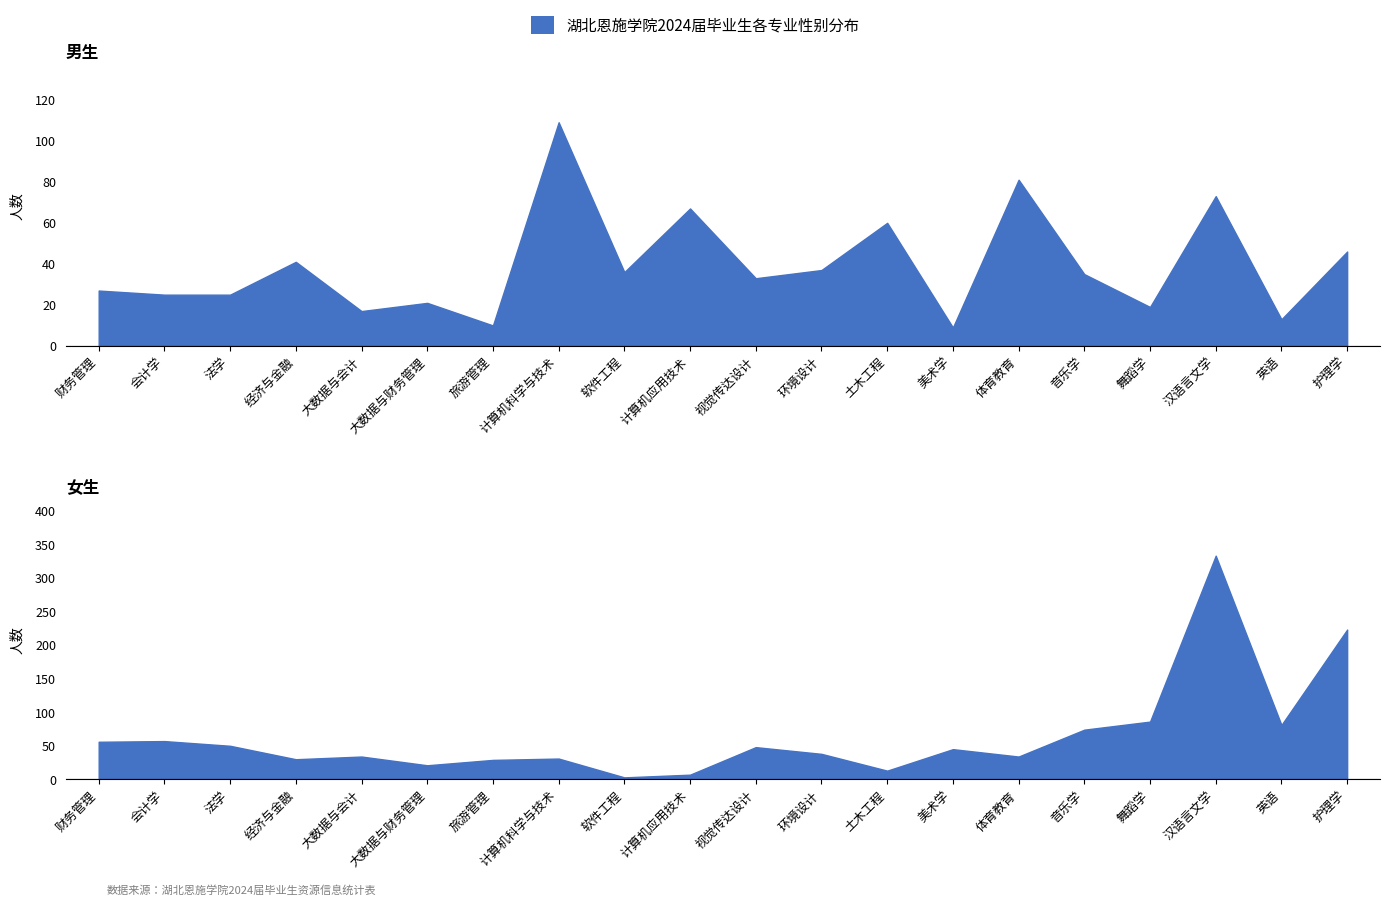

What is the average value of the 男生 series?

39